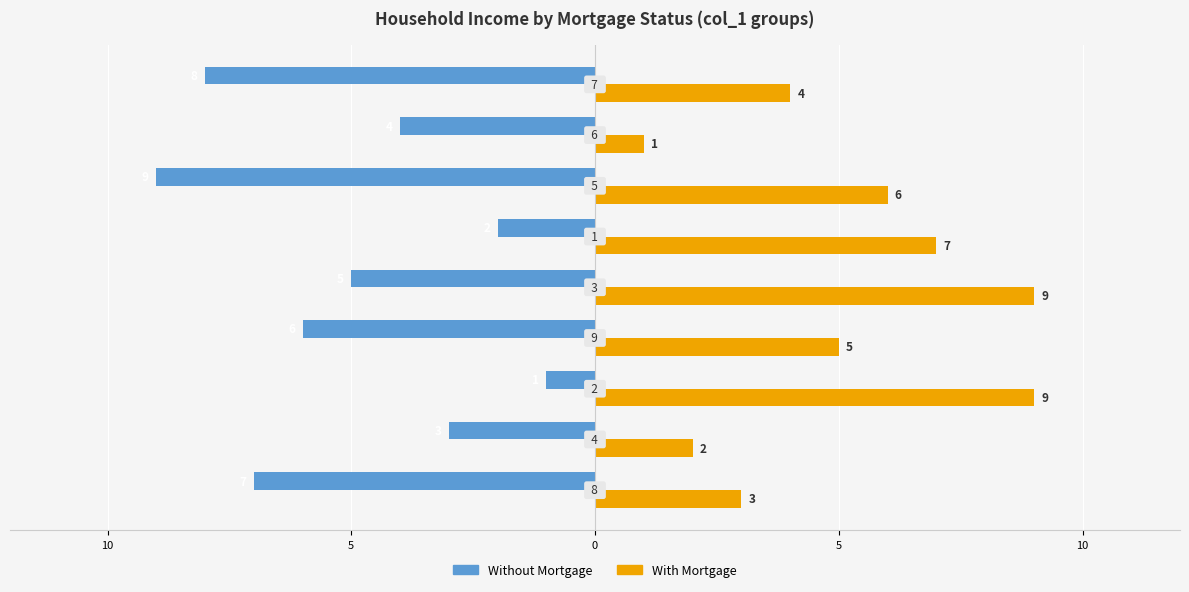

What are all the series names shown in the legend?

Without Mortgage, With Mortgage